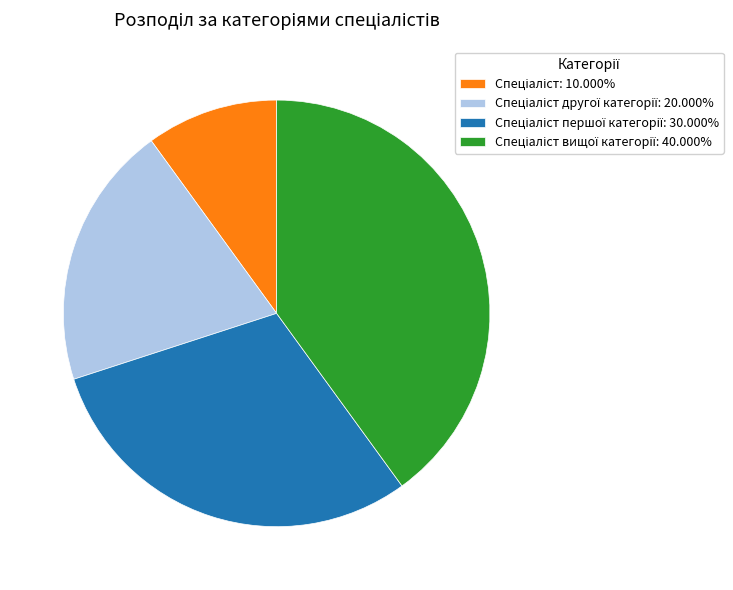

How many slices are in this pie chart?

4